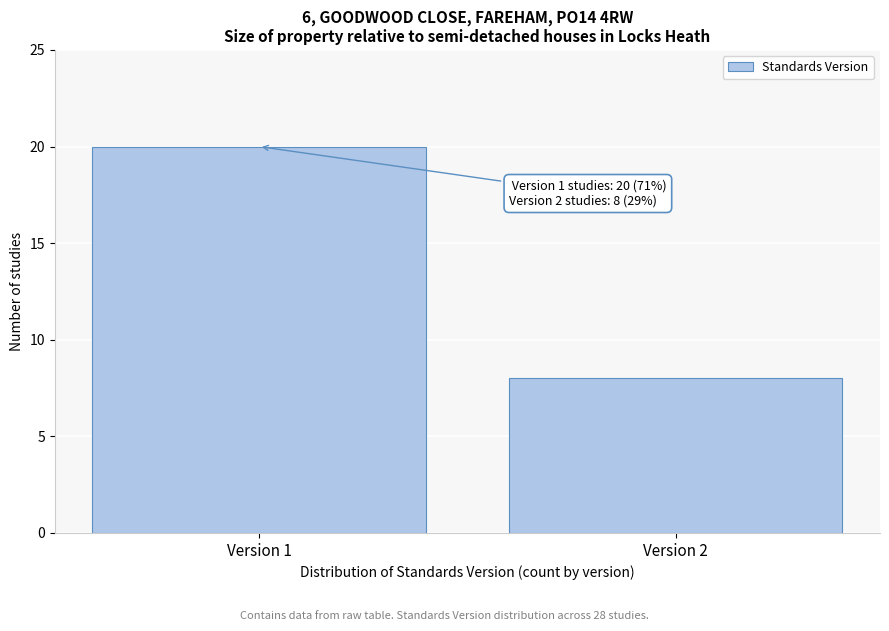

Reading left to right, transcribe all the data shown in this chart.

Version 1=20	Version 2=8